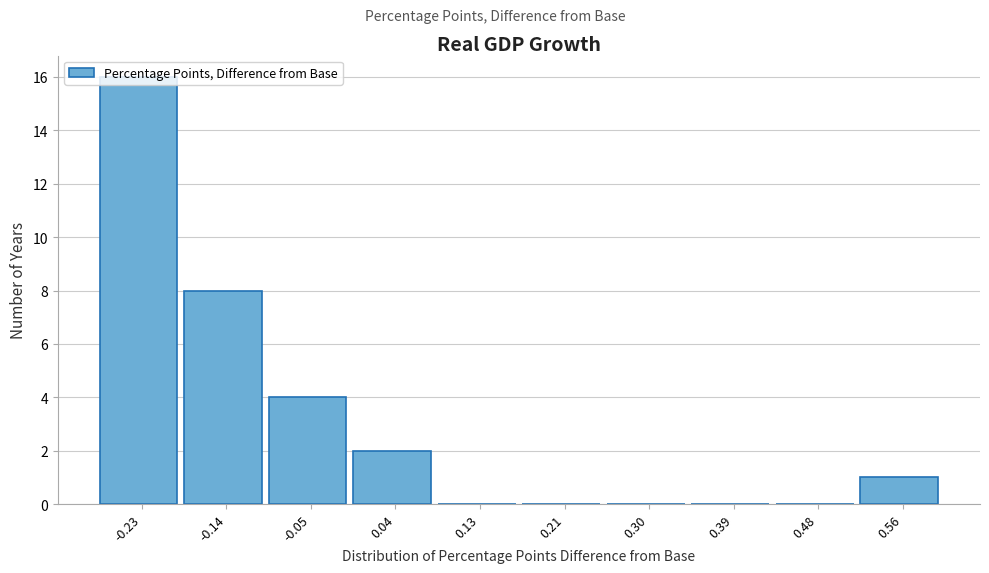

Is it true that the value at 0.21 is 0?

True